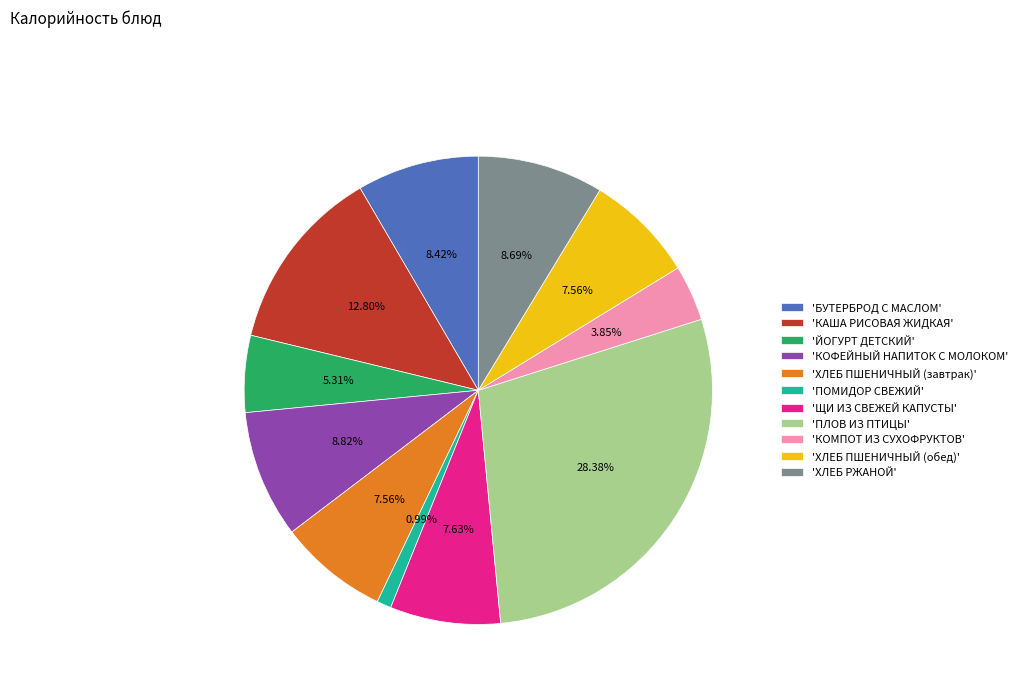

What is the largest slice in the pie chart?

'ПЛОВ ИЗ ПТИЦЫ'